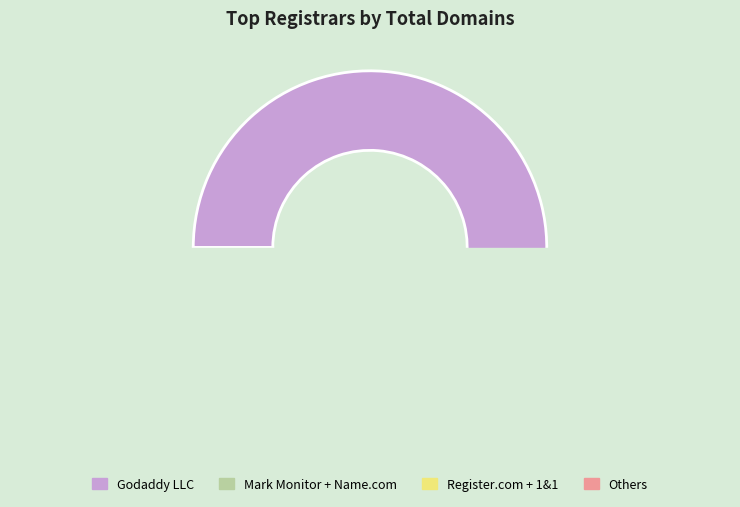

To the nearest percent, what percentage of the pie is 1&1 Internet AG?

15%